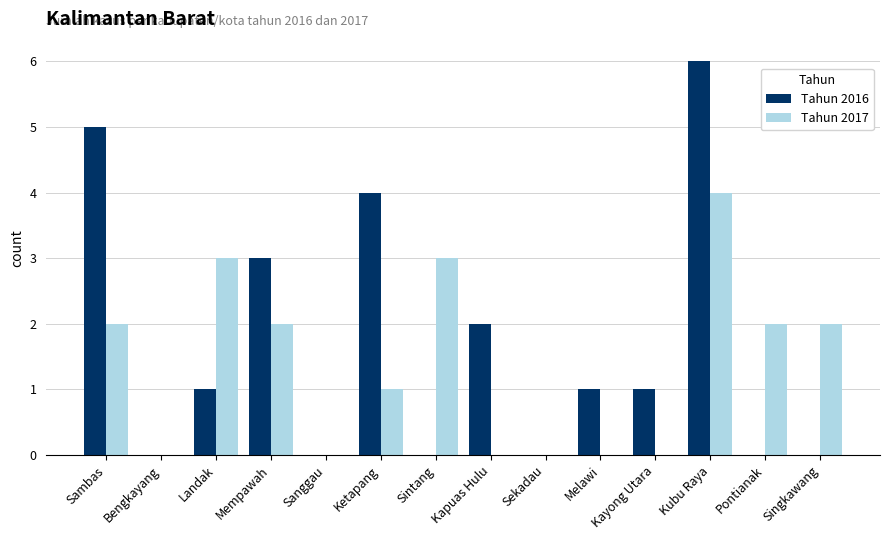

Reading right to left, list all the values displayed in this chart.

Tahun 2016: 0	0	6	1	1	0	2	0	4	0	3	1	0	5
Tahun 2017: 2	2	4	0	0	0	0	3	1	0	2	3	0	2